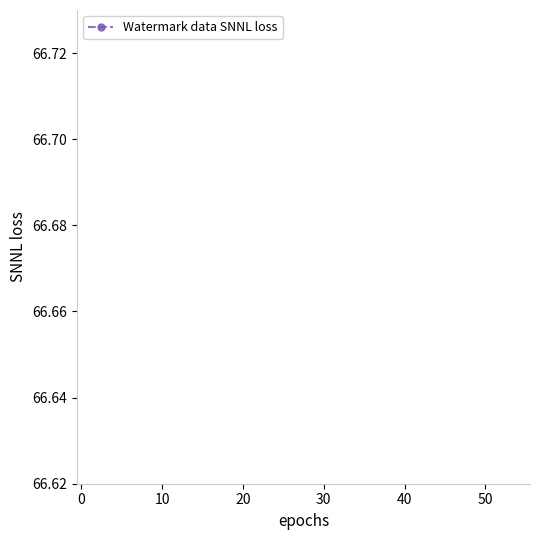

True or false: there are more than 2 points higher than both neighbors.

False